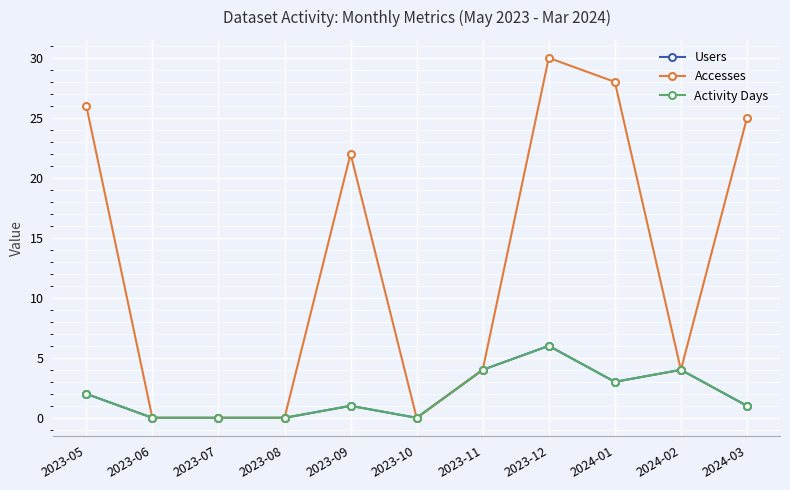

Where does the Users series first go above 1?

2023-05